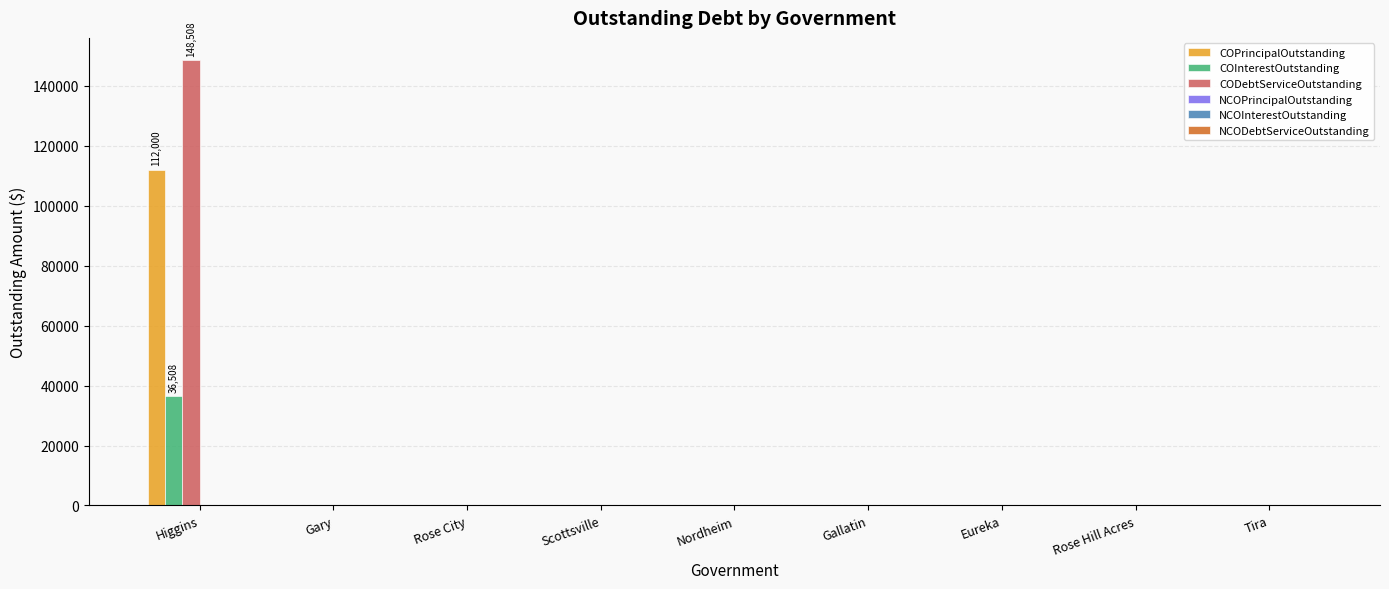

At which category is the sum across all series the highest?

Higgins